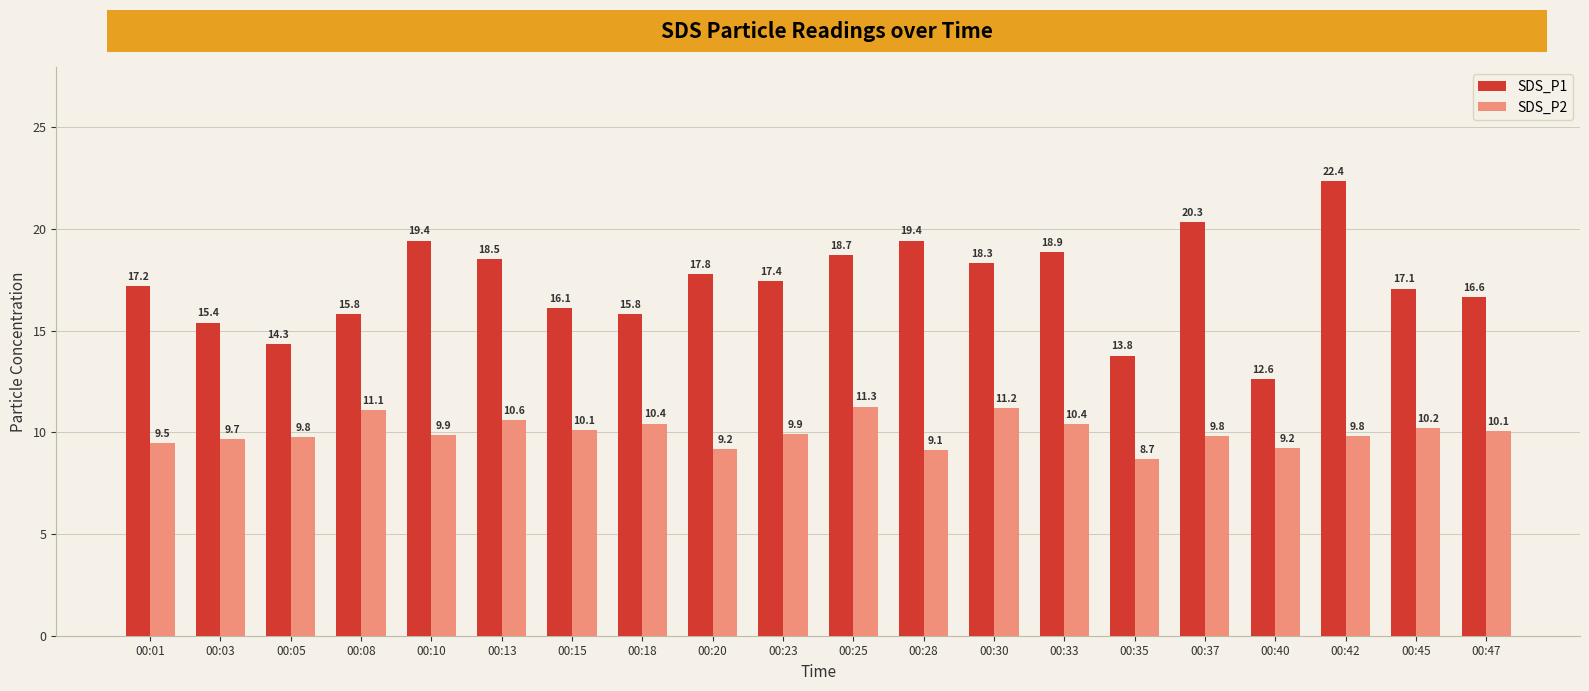

At which label does SDS_P2 reach its peak?

00:25